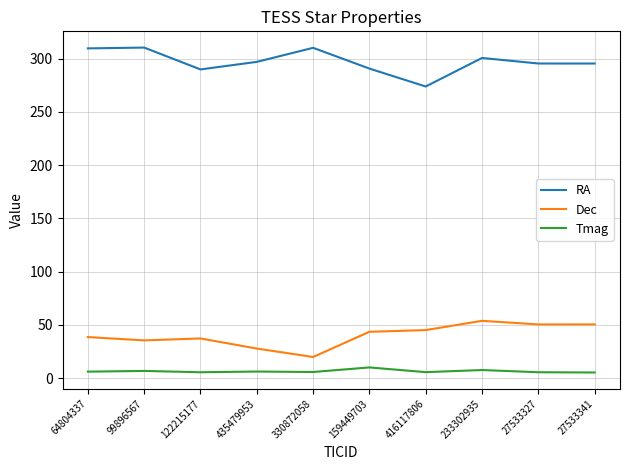

Which series has the largest total across all categories?

RA